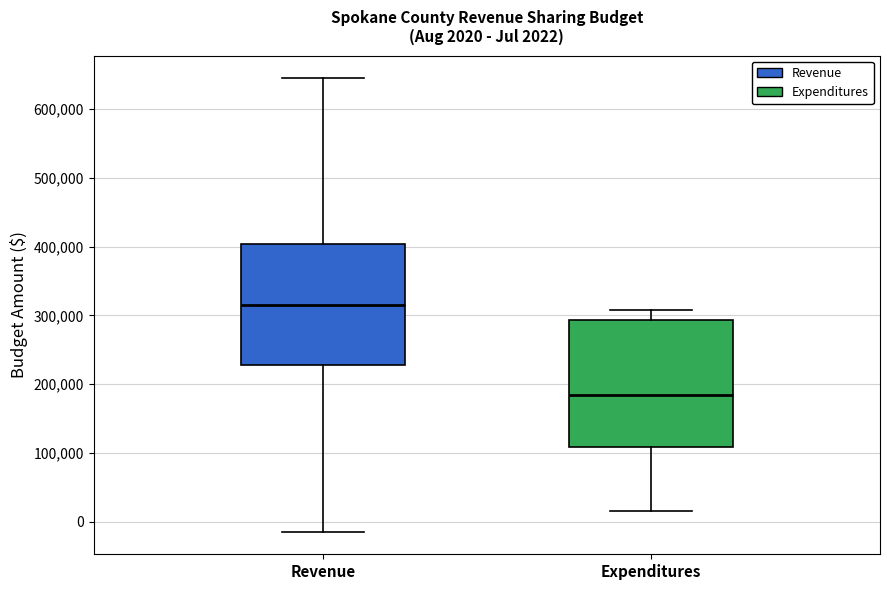

Which box has the lowest median line?

Expenditures